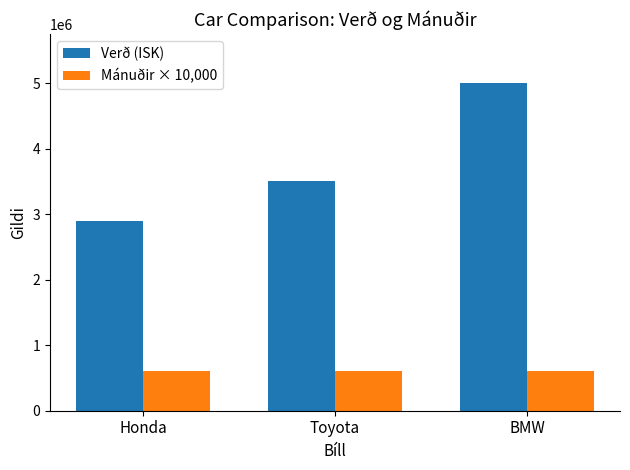

Which category has the highest value across all series?

BMW